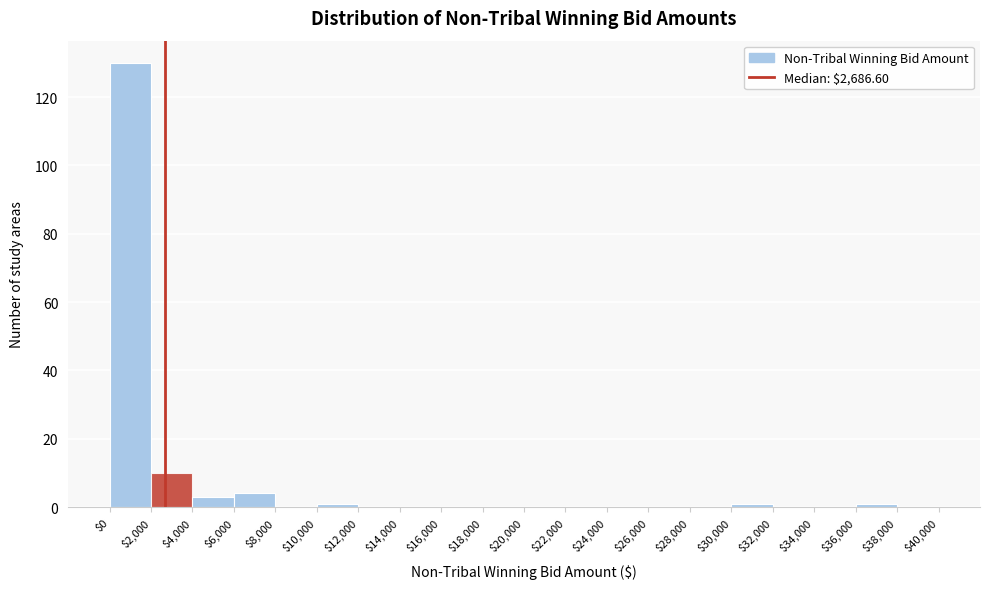

How tall is the bar that spans $4,000 to $6,000 on the x-axis? The values are not printed on the chart, so give them approximately, as read against the axis.

4